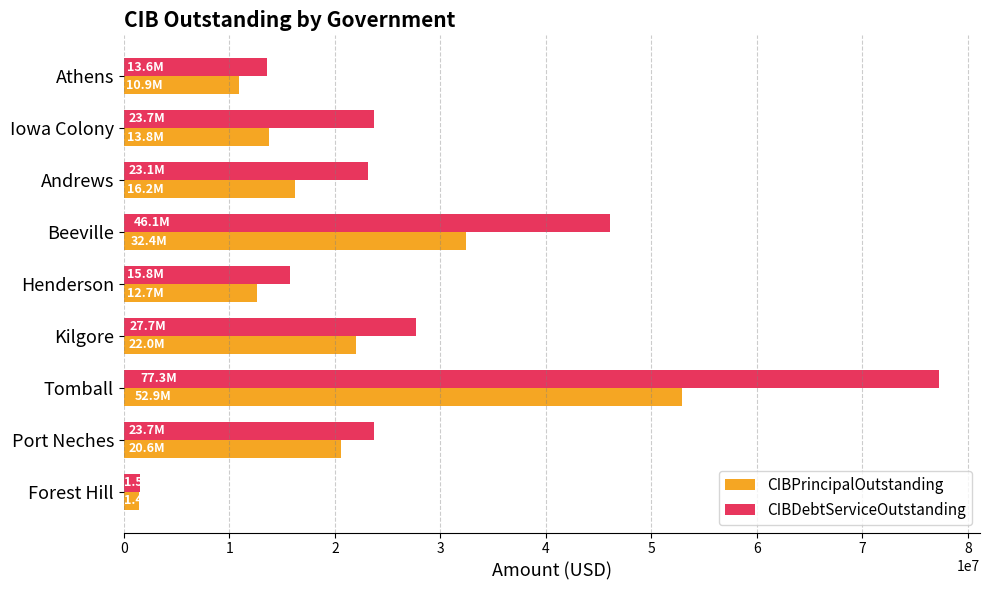

How many values in the CIBDebtServiceOutstanding series are below 23684816?

4